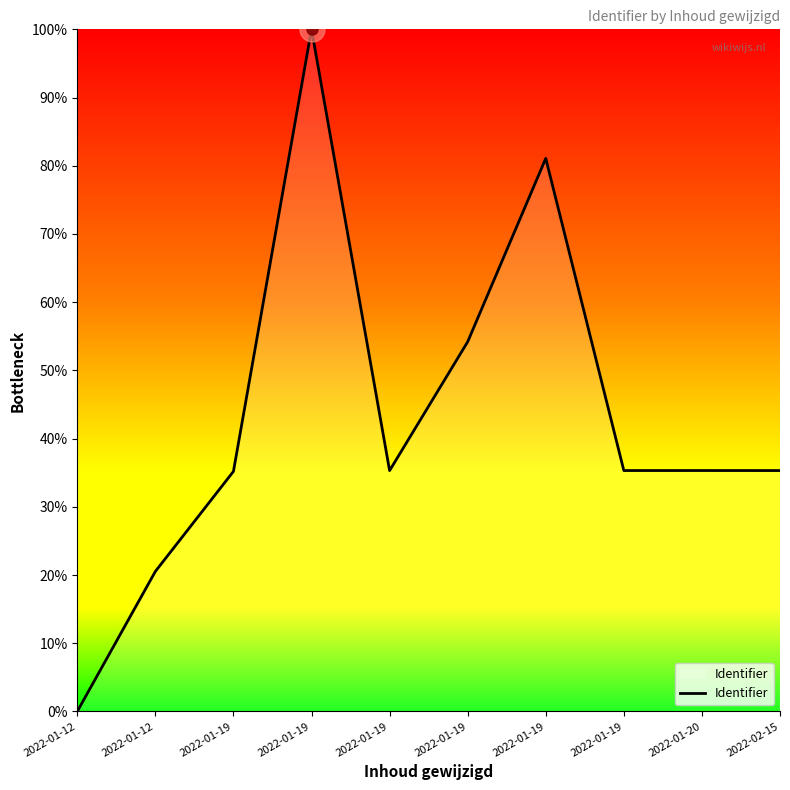

Is this an area chart (filled region under the line)?

Yes